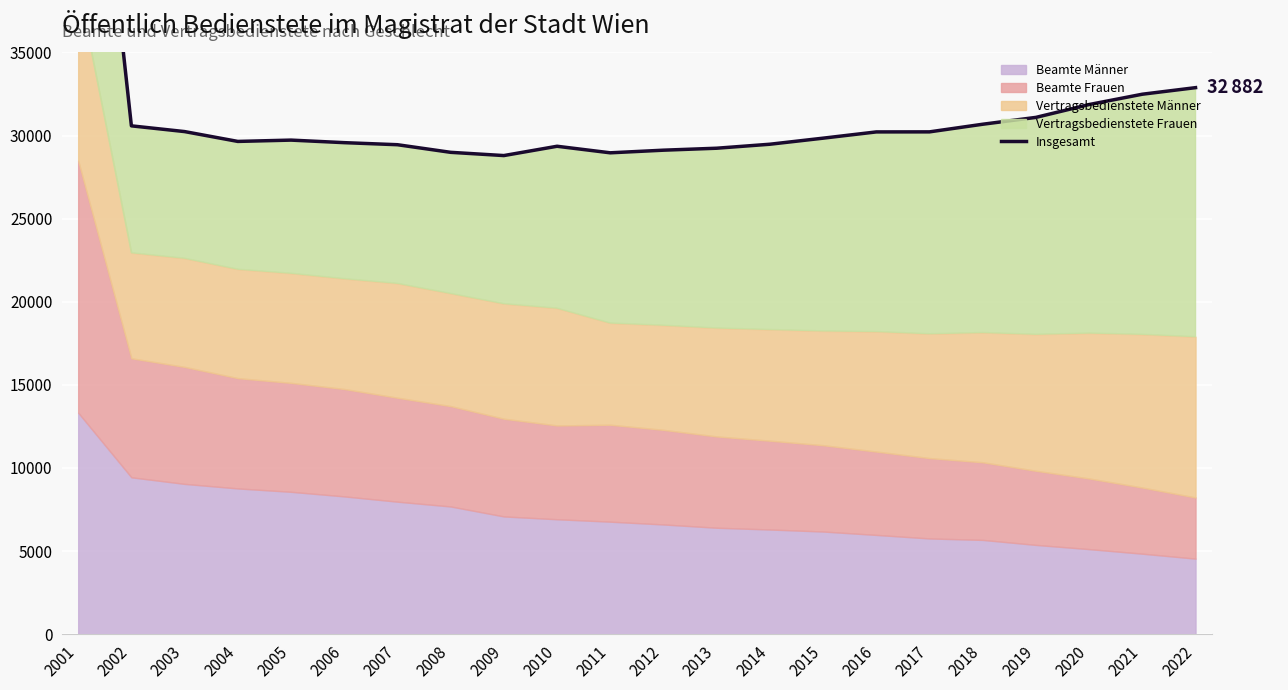

List the labels in order of value, largest first.

2001, 2022, 2021, 2020, 2019, 2018, 2002, 2003, 2017, 2016, 2015, 2005, 2004, 2006, 2014, 2007, 2010, 2013, 2012, 2008, 2011, 2009